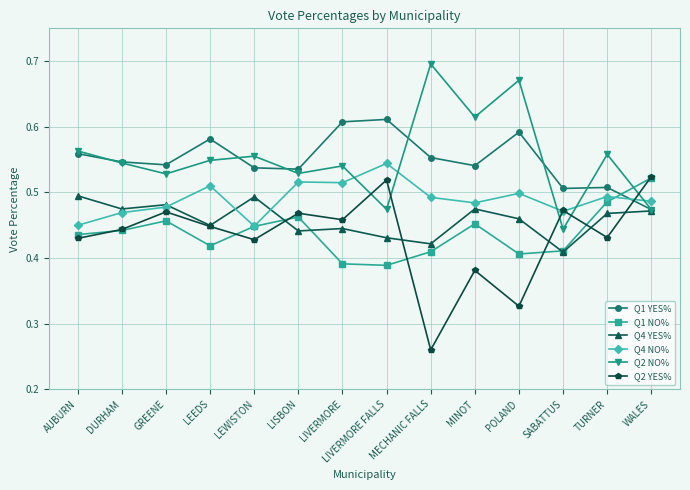

How many data points does each series have?

14